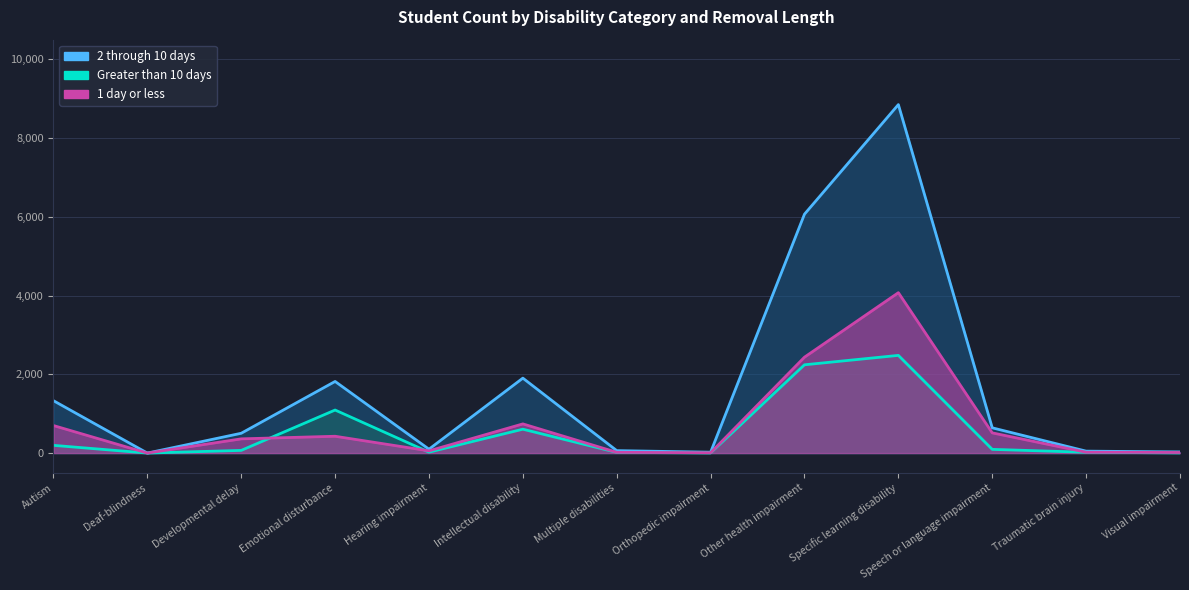

The Greater than 10 days series shows 0 at Deaf-blindness. True or false?

True